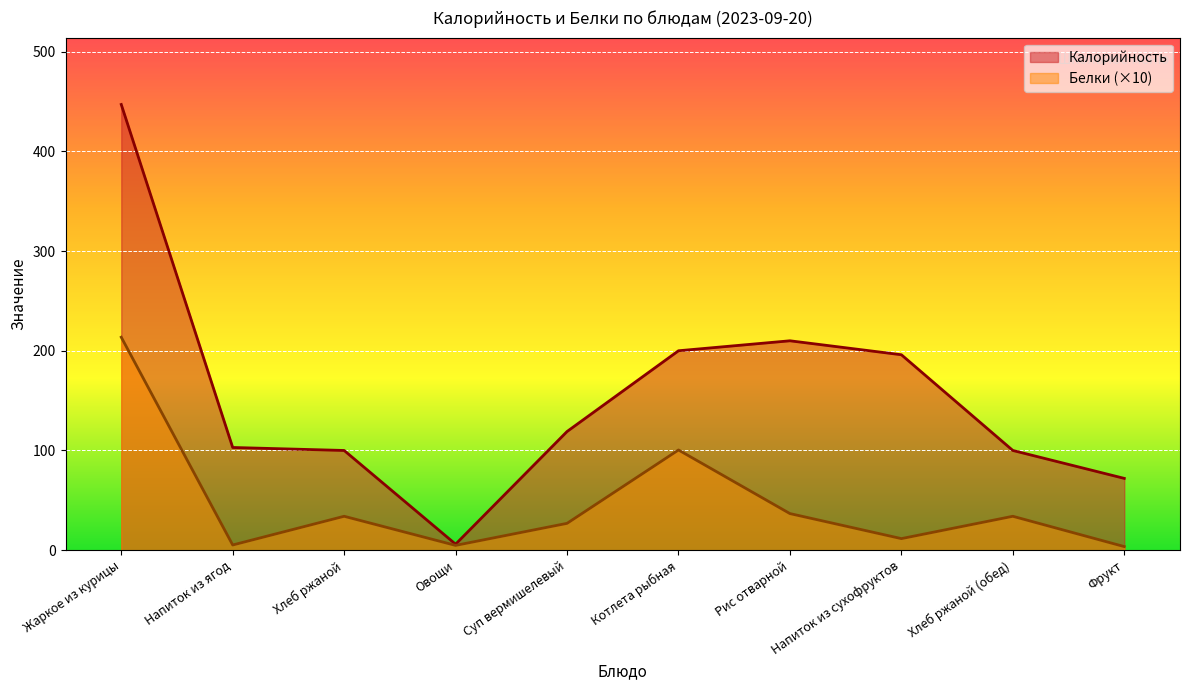

At which category is the sum across all series the highest?

Жаркое из курицы